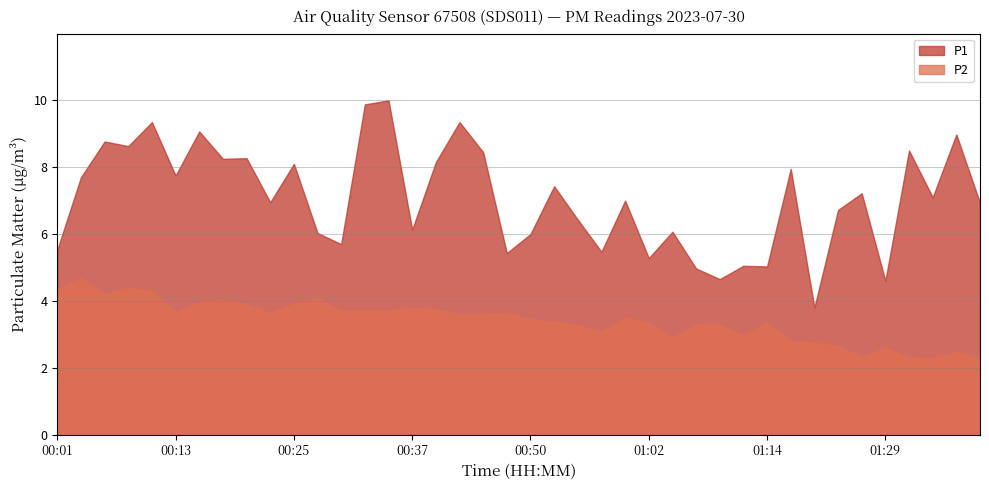

How many distinct data groups are displayed?

2